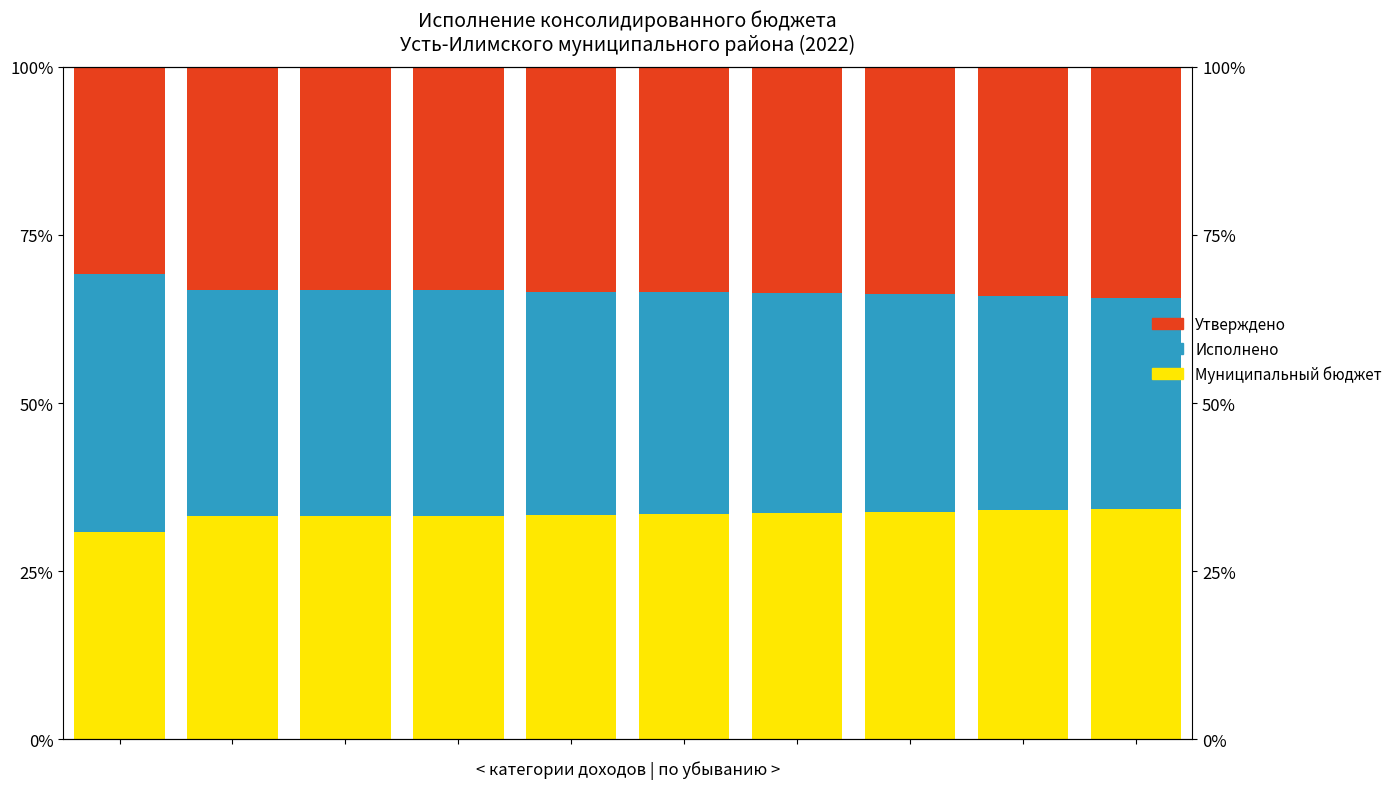

Is the value of Утверждено at 0 greater than the value of Исполнено at 8?

No